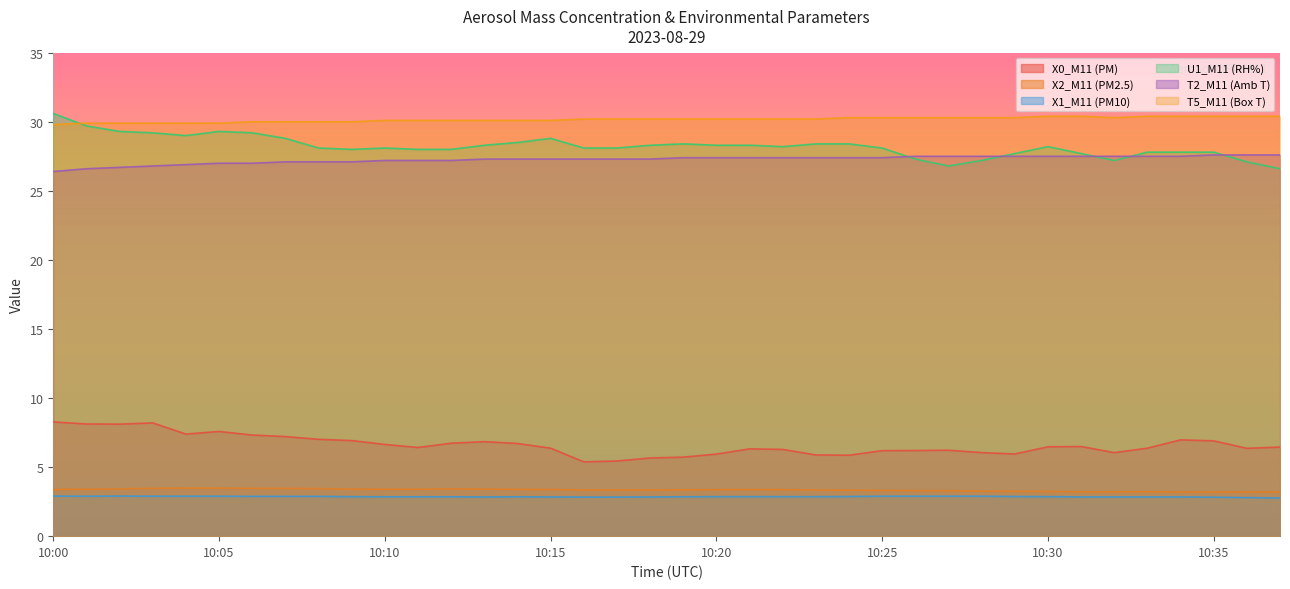

Does the chart have visible grid lines?

No